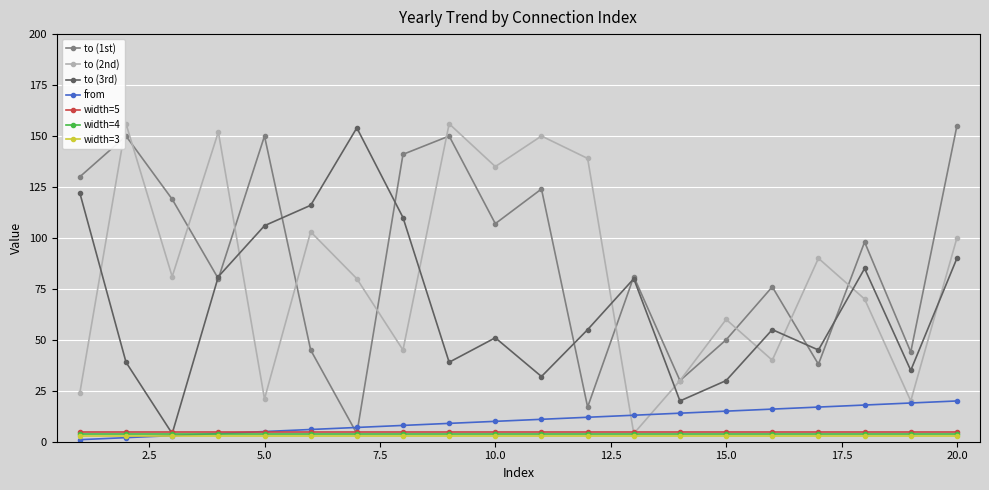

True or false: width=5 and width=3 intersect in this chart.

False